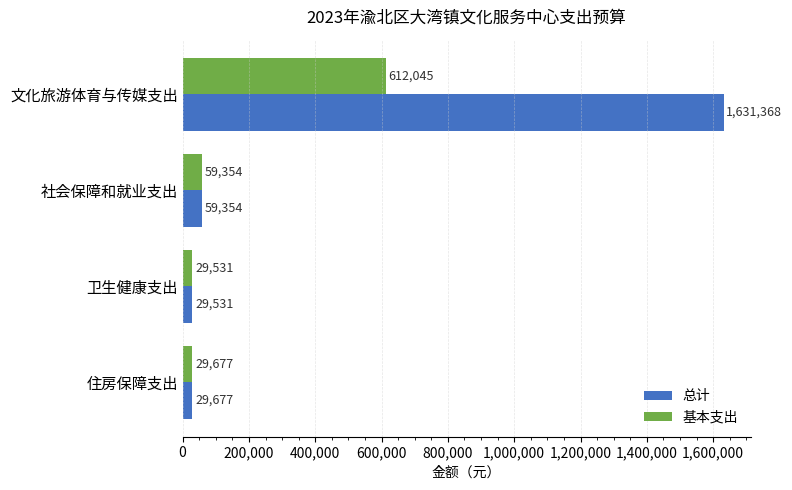

Is it true that 总计 equals 2675437.3 at 文化旅游体育与传媒支出?

False